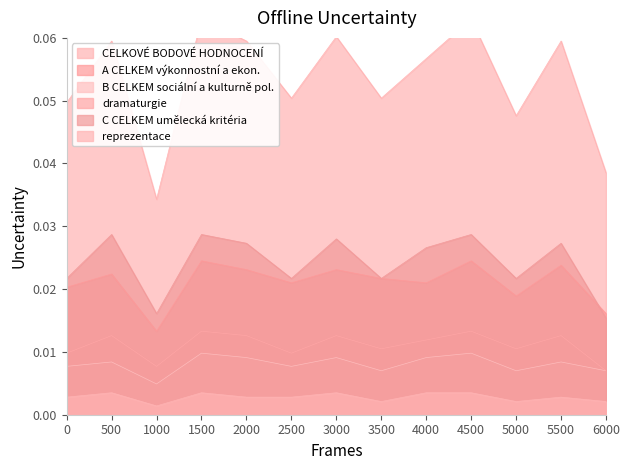

What are all the series names shown in the legend?

CELKOVÉ BODOVÉ HODNOCENÍ, A CELKEM výkonnostní a ekon., B CELKEM sociální a kulturně pol., dramaturgie, C CELKEM umělecká kritéria, reprezentace